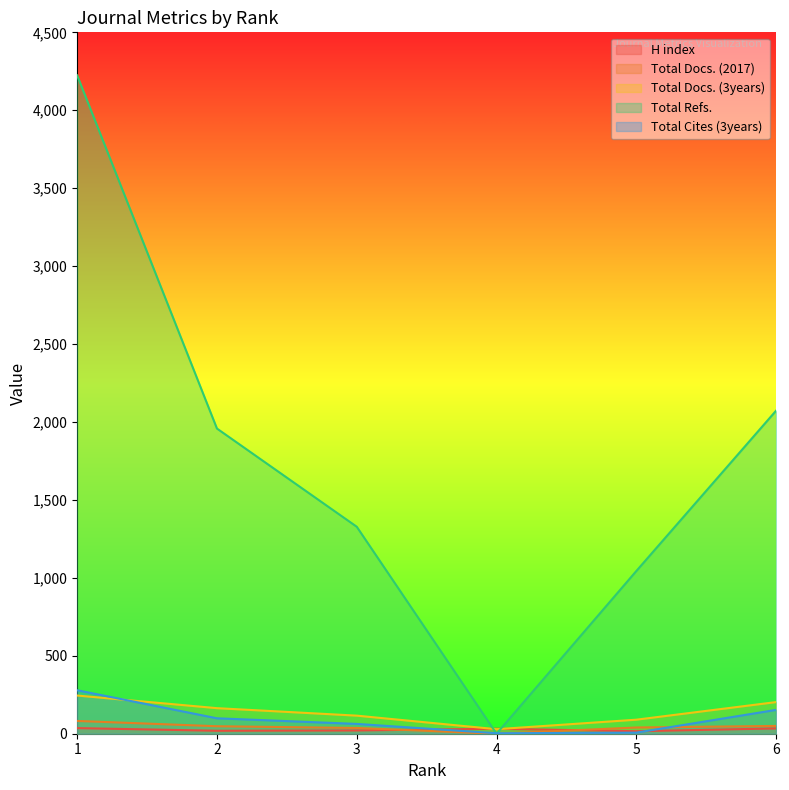

What is the average value of the Total Cites (3years) series?

101